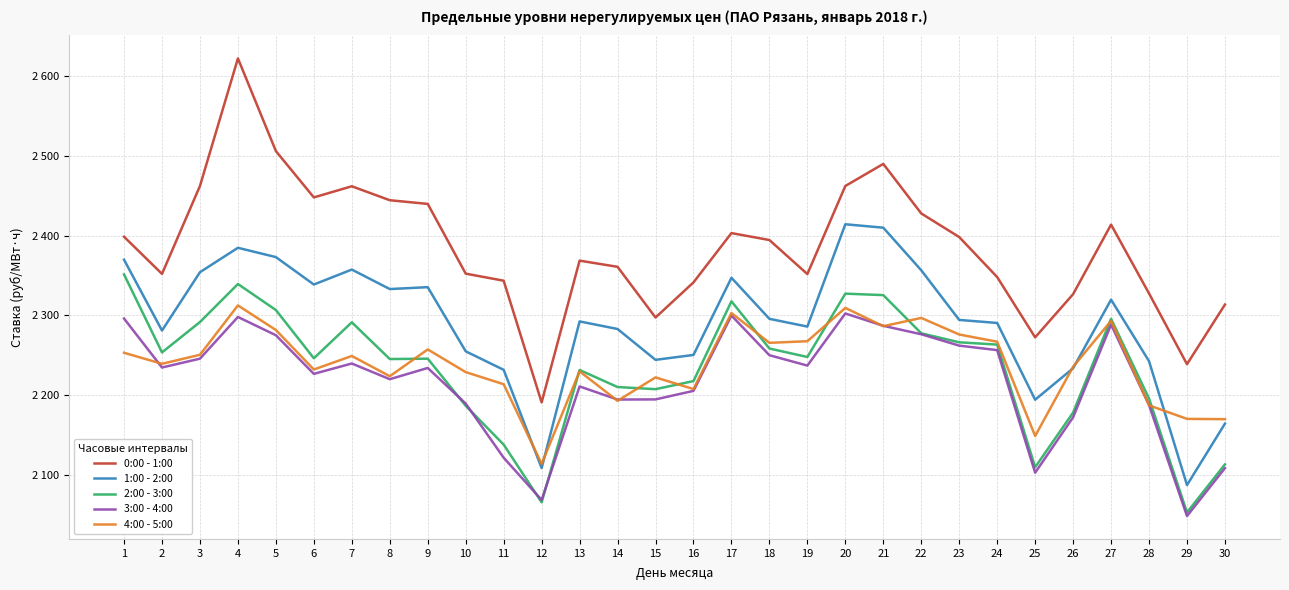

True or false: 1:00 - 2:00 and 0:00 - 1:00 cross at least once.

False